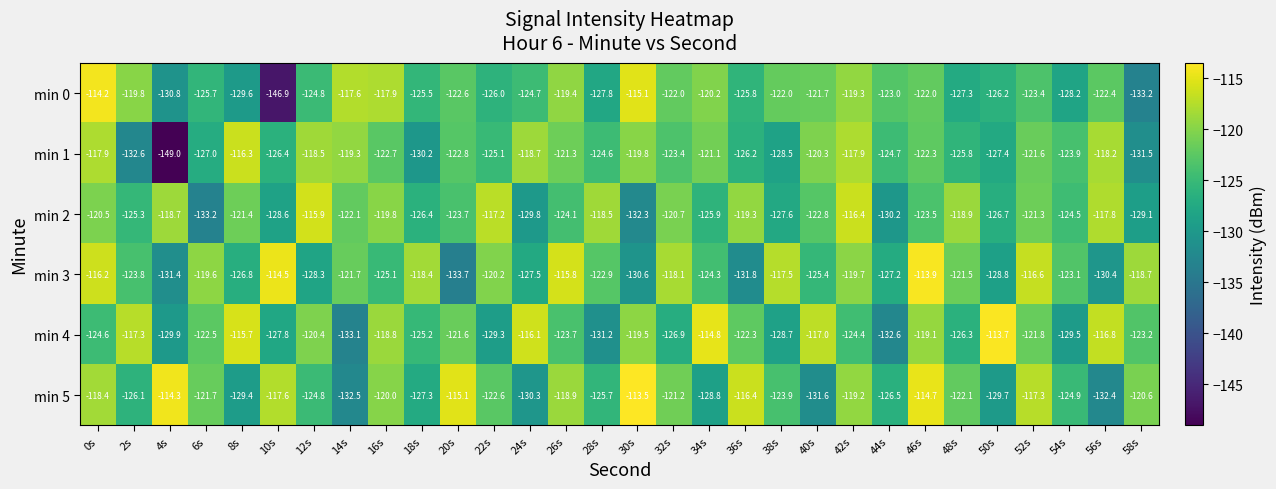

What is the difference between the highest and lowest values at 34s?

14.0